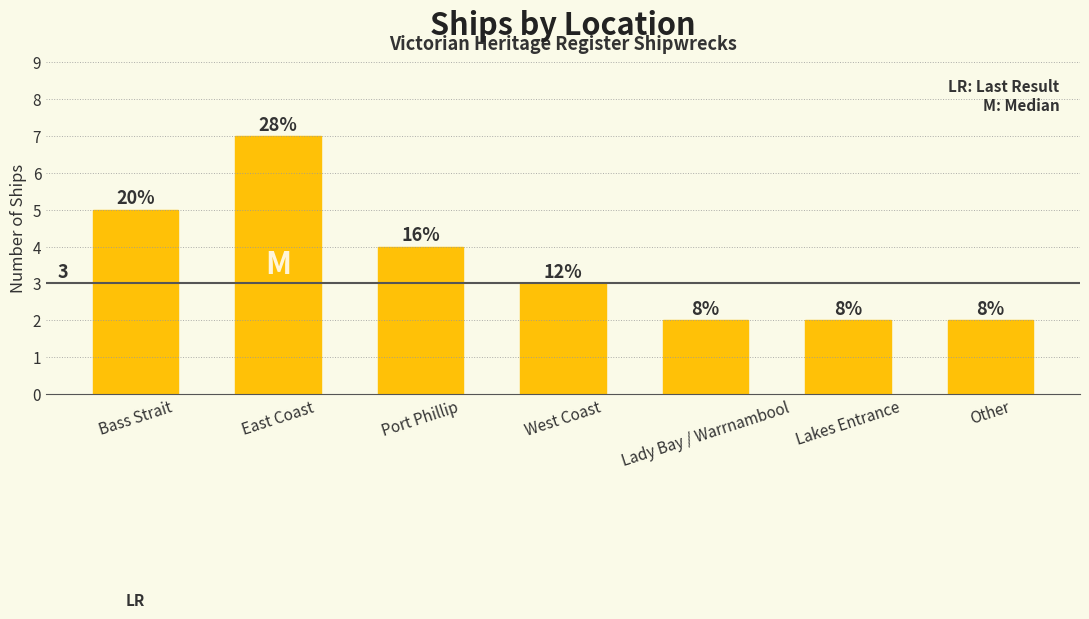

How many bars are there in total?

7